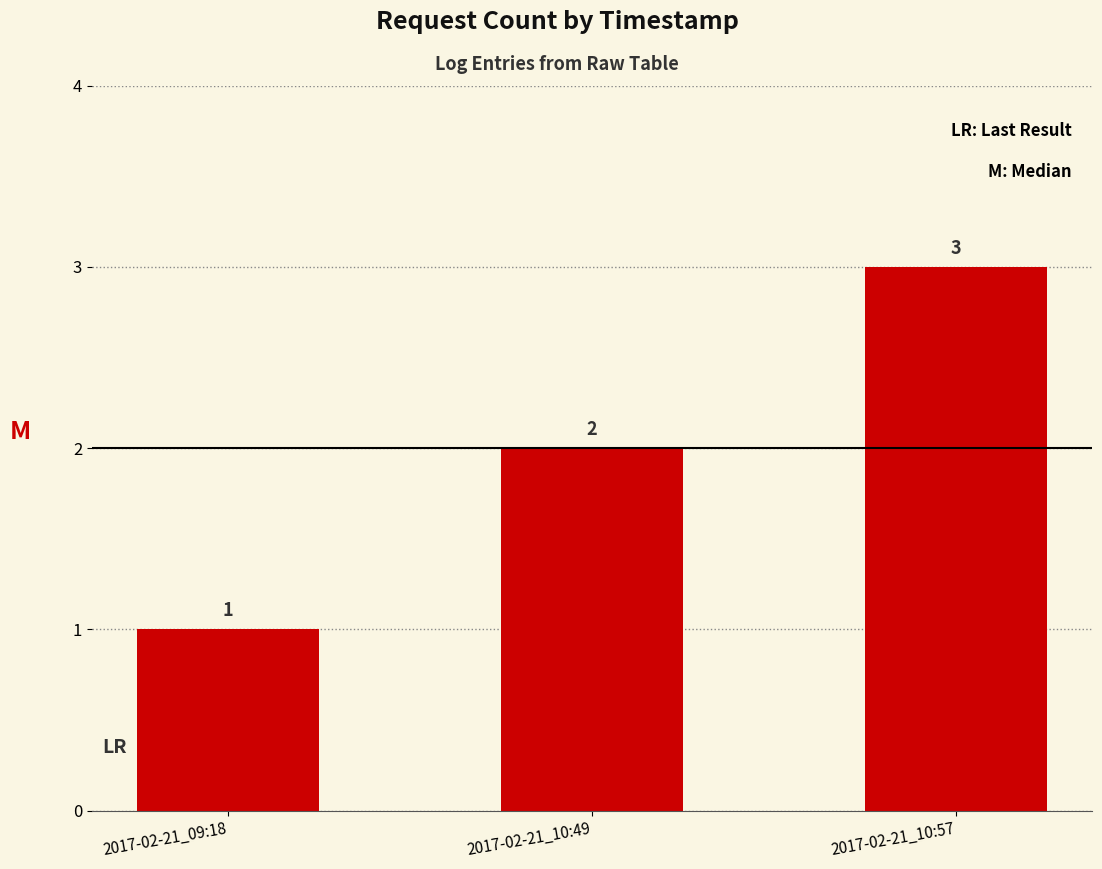

Reading left to right, transcribe all the data shown in this chart.

1	2	3